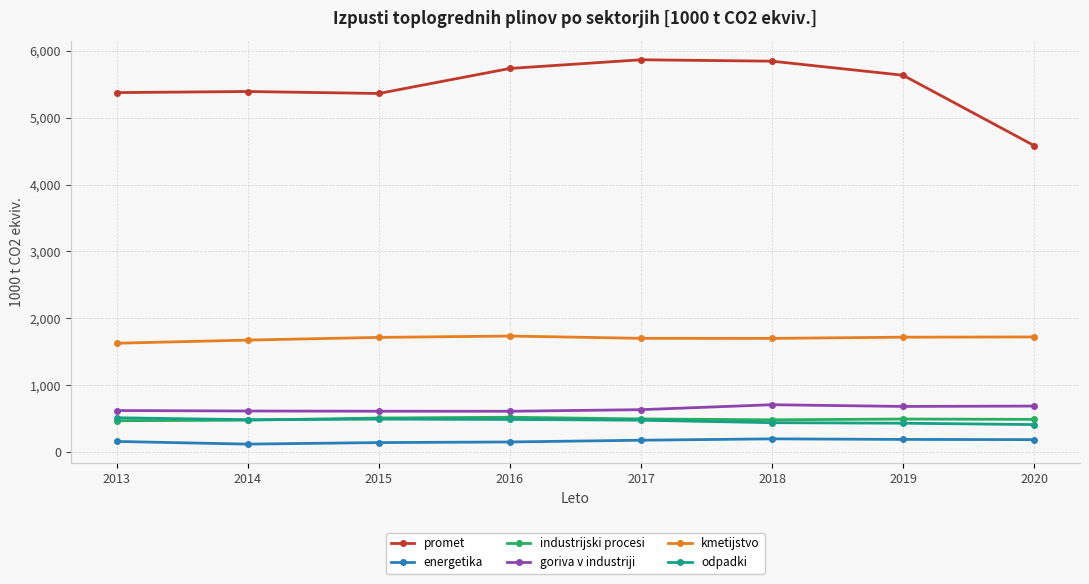

What is the maximum value for promet?

5862.8